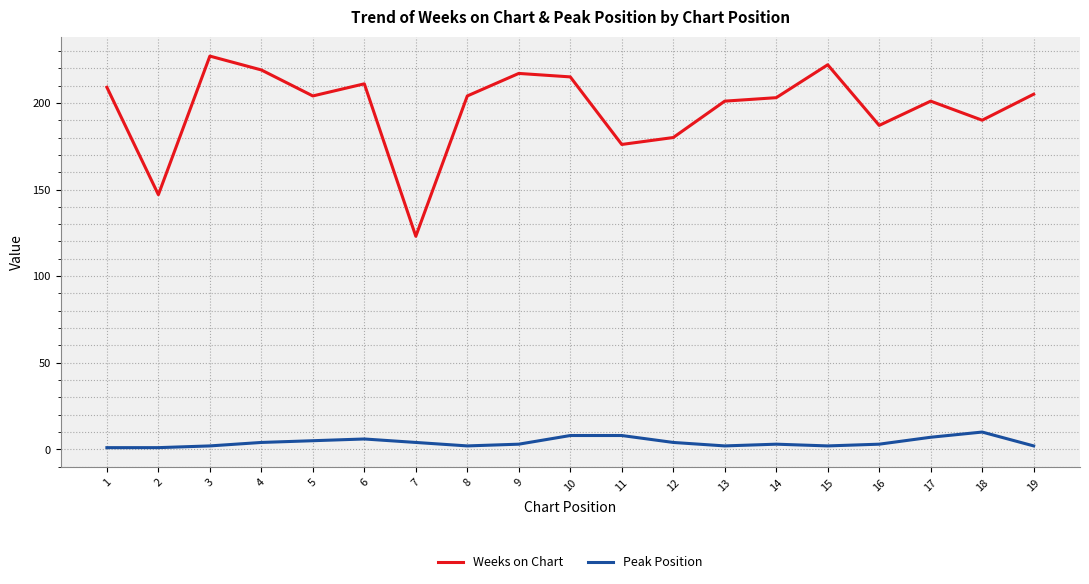

What is the spread (max minus min) of values at 3?

225